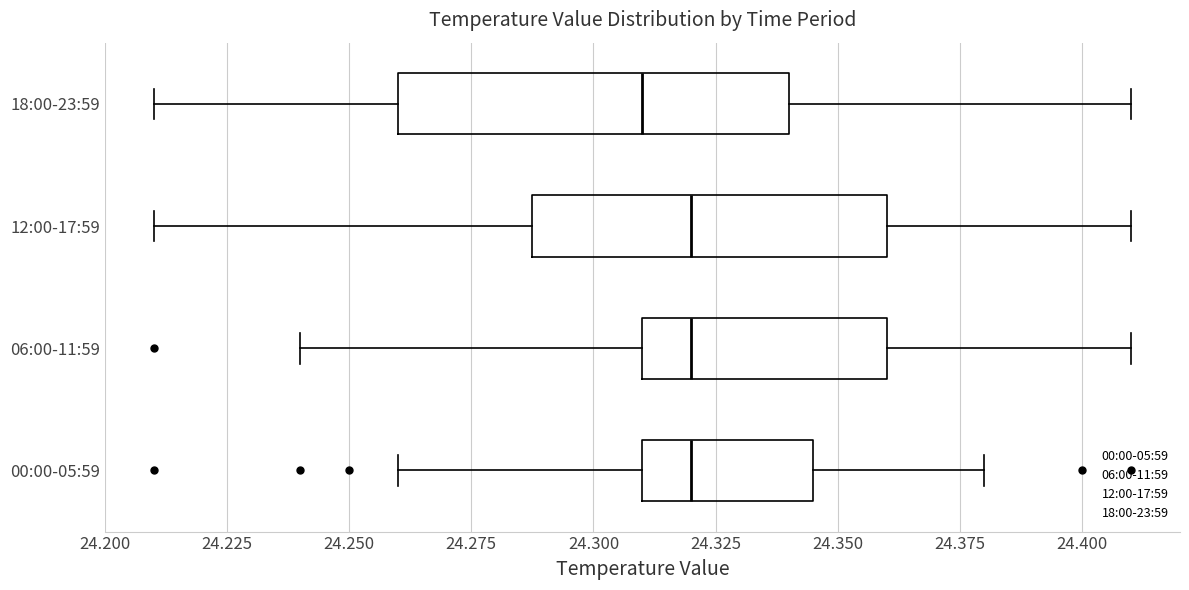

Reading bottom to top, read every box against the x-axis: the position of its median line, the range the box covers, and the ends of its whiskers. The values are not printed on the chart, so give them approximately, as read against the axis.

00:00-05:59: median 24.320, box 24.310 to 24.345, whiskers 24.260 to 24.380
06:00-11:59: median 24.320, box 24.310 to 24.360, whiskers 24.240 to 24.410
12:00-17:59: median 24.320, box 24.290 to 24.360, whiskers 24.210 to 24.410
18:00-23:59: median 24.310, box 24.260 to 24.340, whiskers 24.210 to 24.410